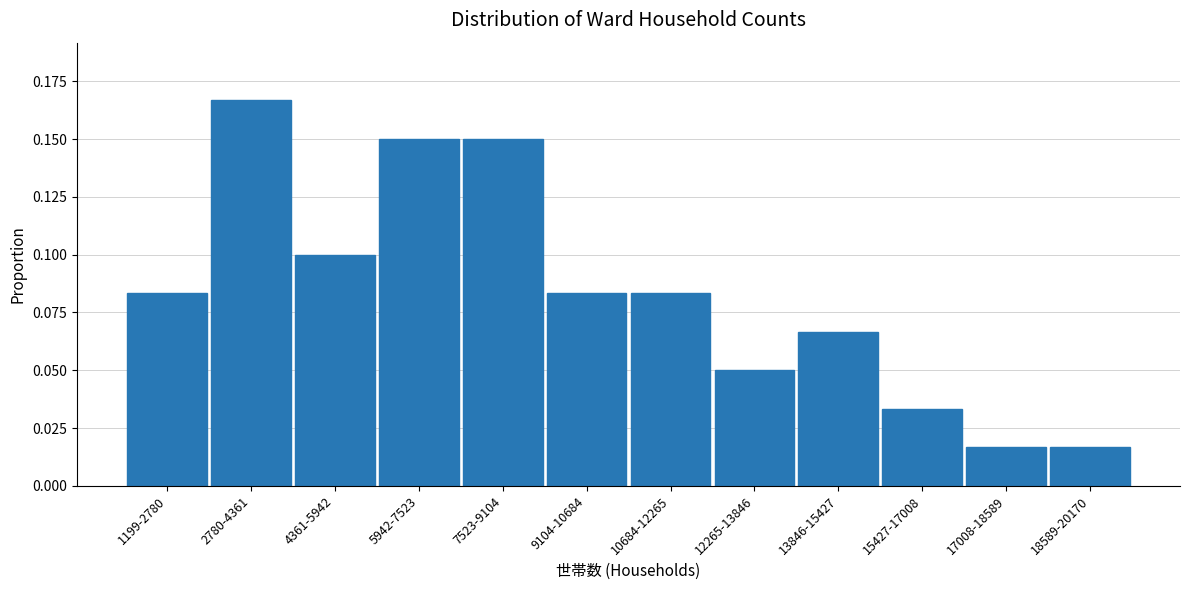

What is the label of the 4th bar from the left?

5942-7523